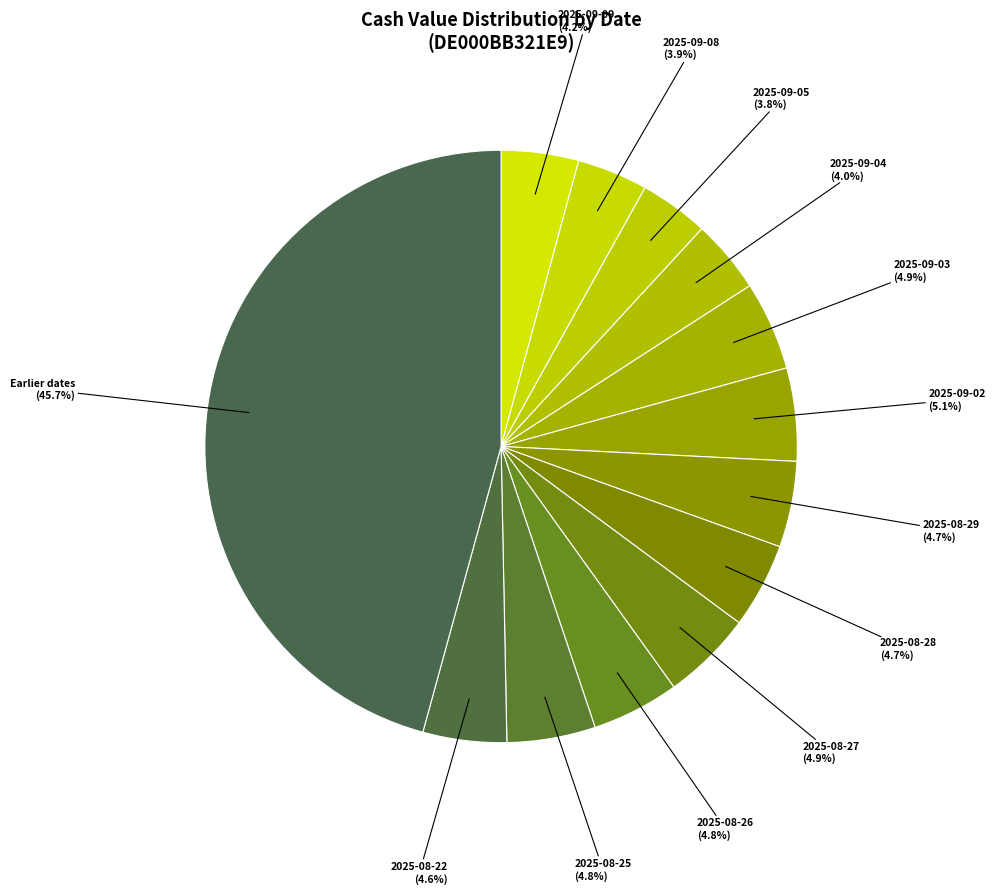

How many segments does this pie chart have?

13